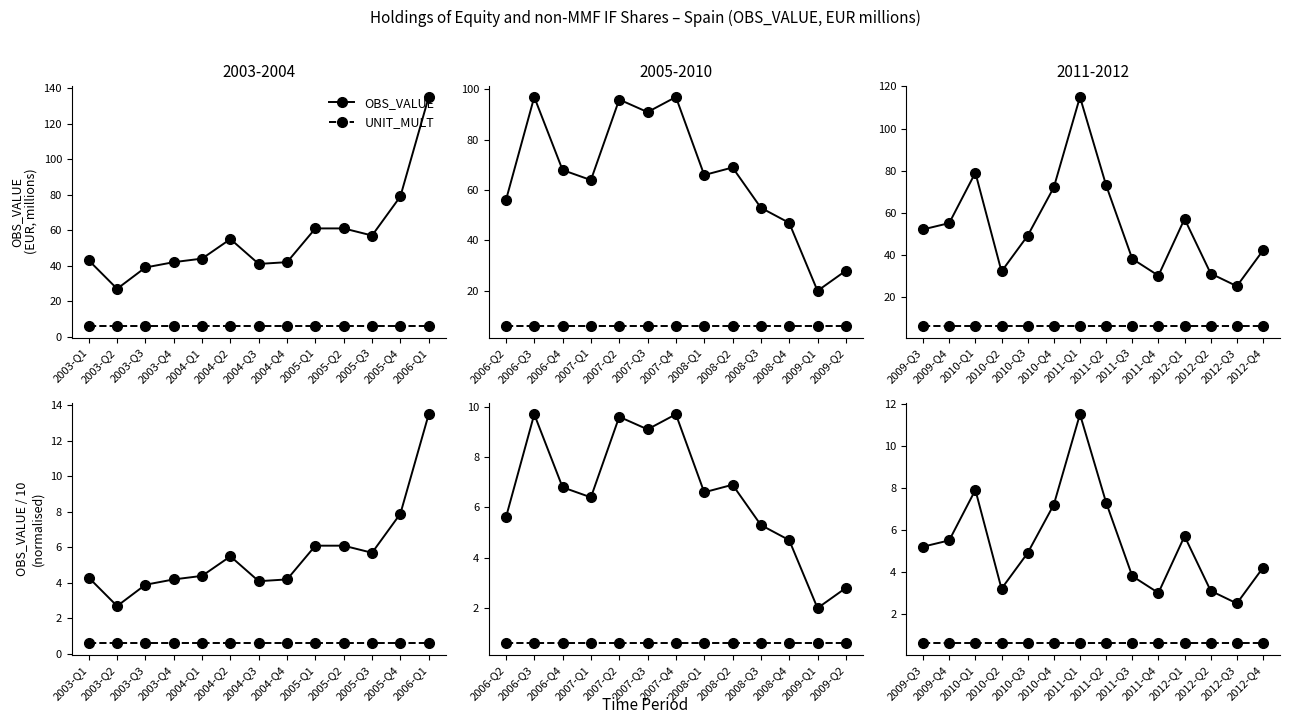

At which label is UNIT_MULT closest to 6?

2009-Q3